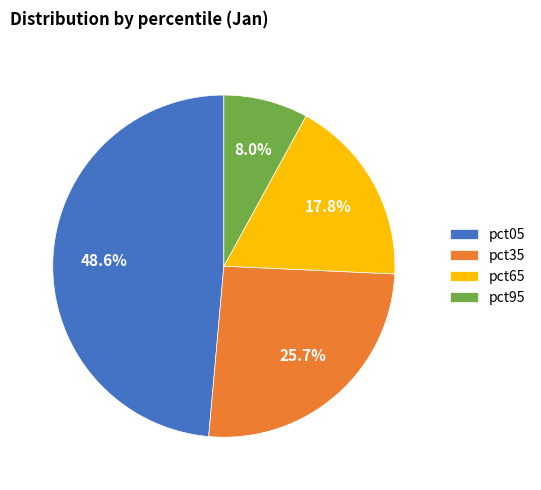

What is the largest slice in the pie chart?

pct05